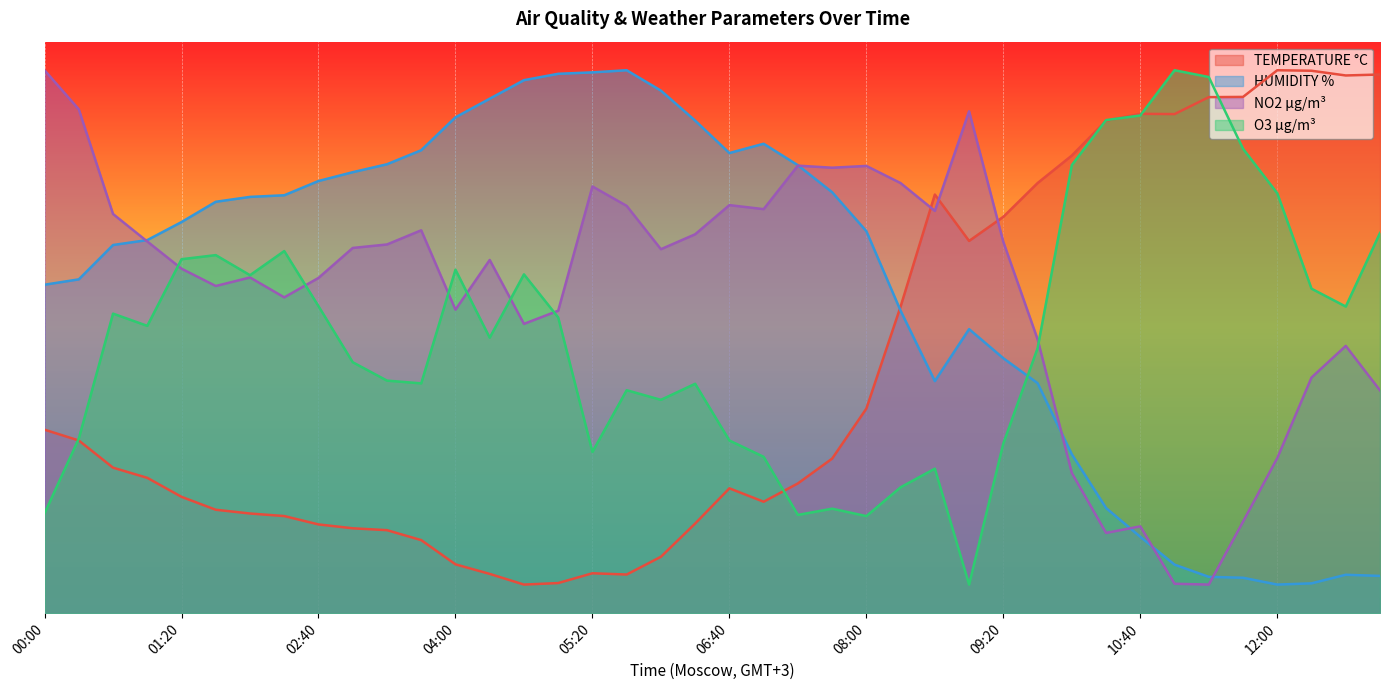

At which label does HUMIDITY % reach its peak?

05:40